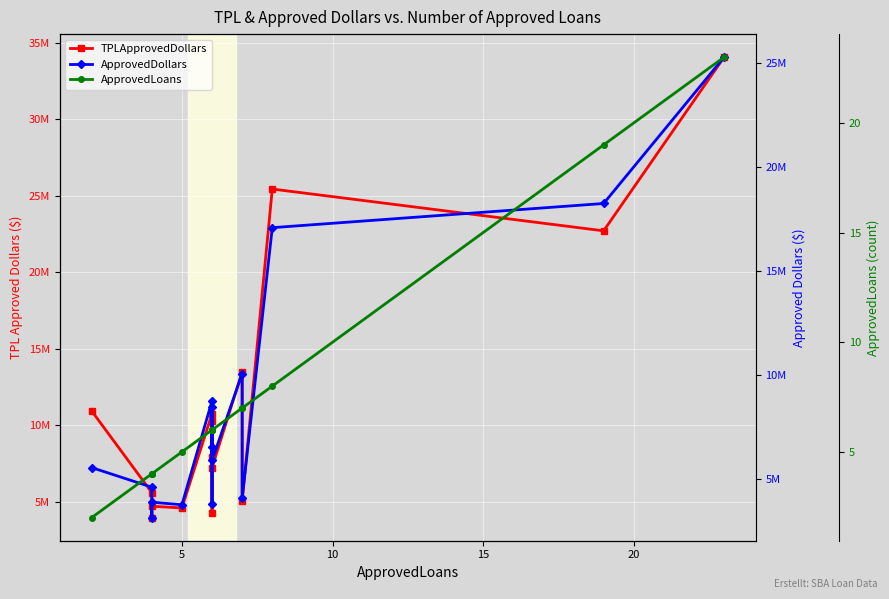

True or false: ApprovedLoans has more than 2 interior local peaks.

False